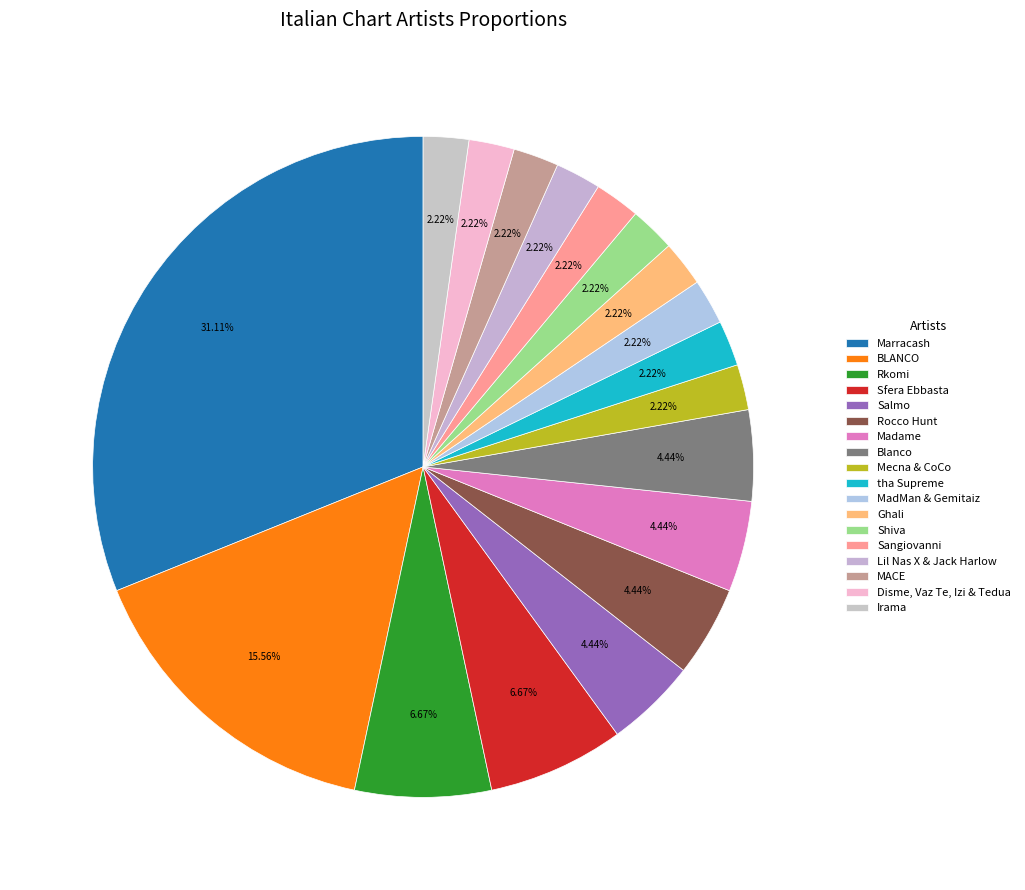

How much of the chart is everything except Disme, Vaz Te, Izi & Tedua?

97.8%